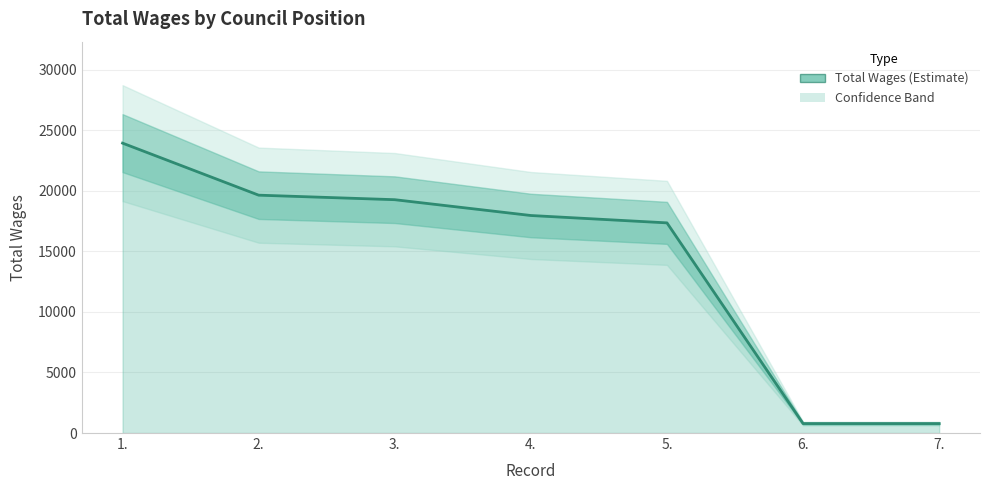

Approximately how many times larger is the value at 2. compared to 3.?

1.0